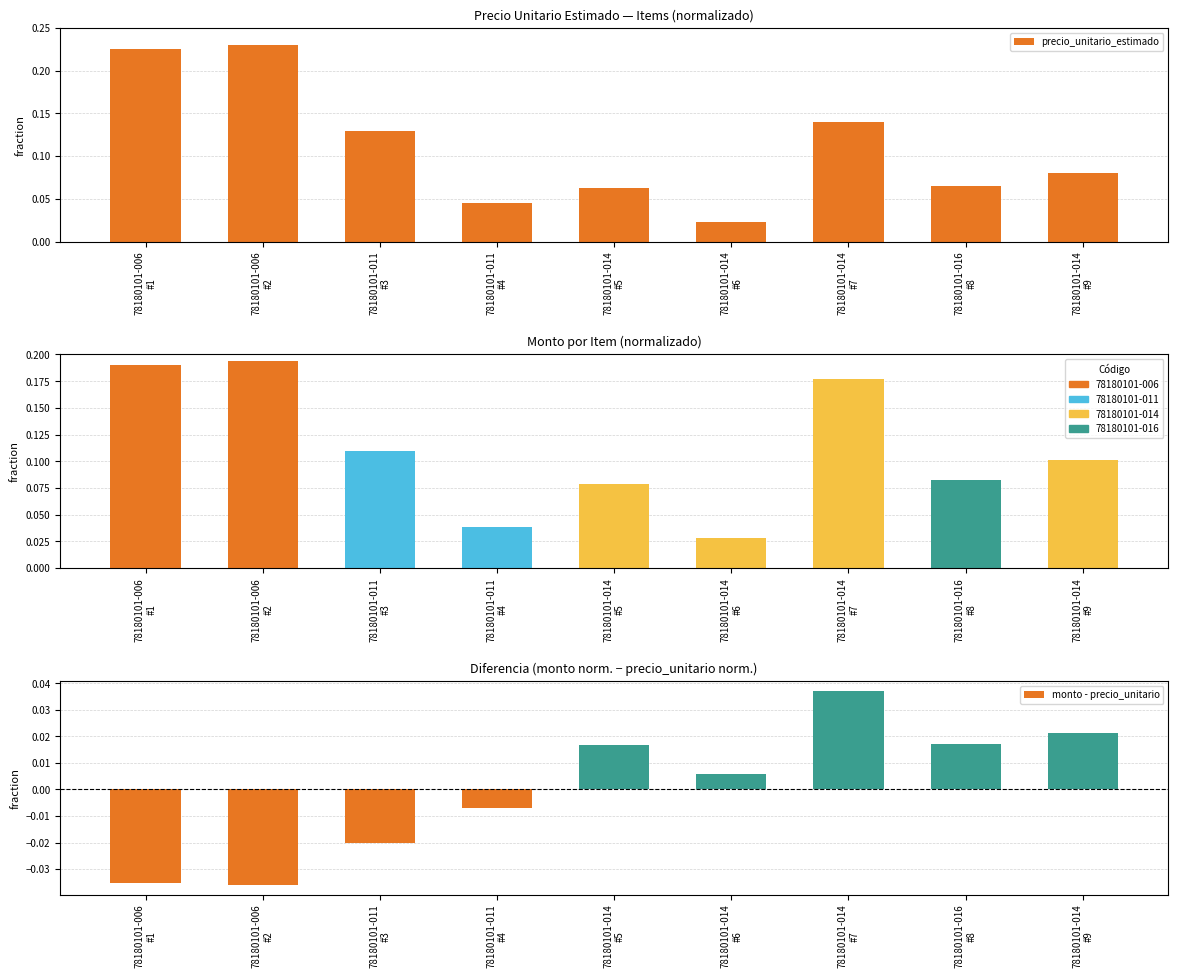

The value of precio_unitario_estimado at 78180101-011
#3 is 0.1. True or false?

False